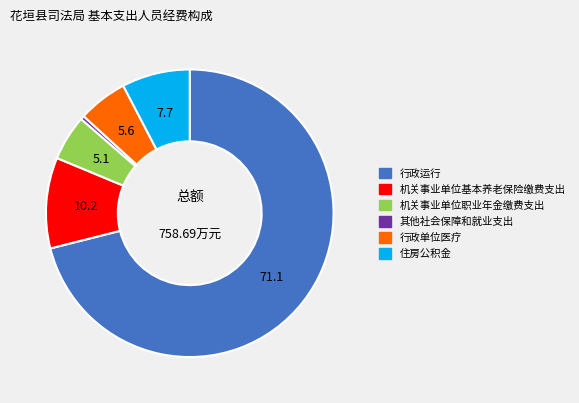

What is the ratio of the value at 行政运行 to the value at 住房公积金?

9.3